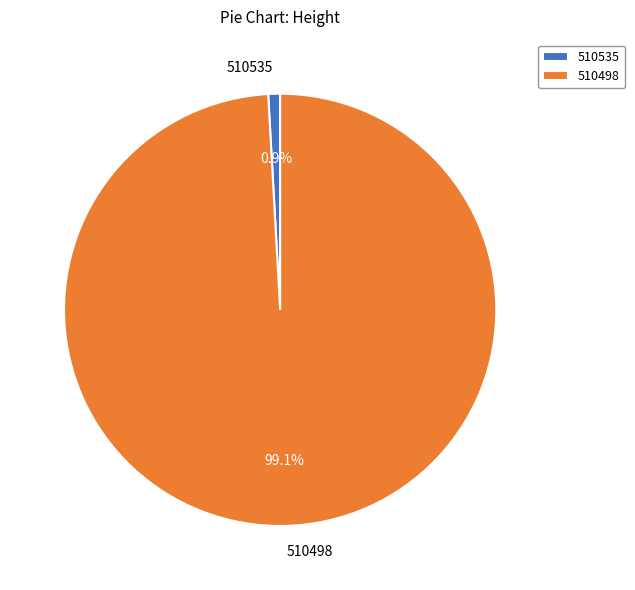

Is there a majority slice in this chart?

Yes